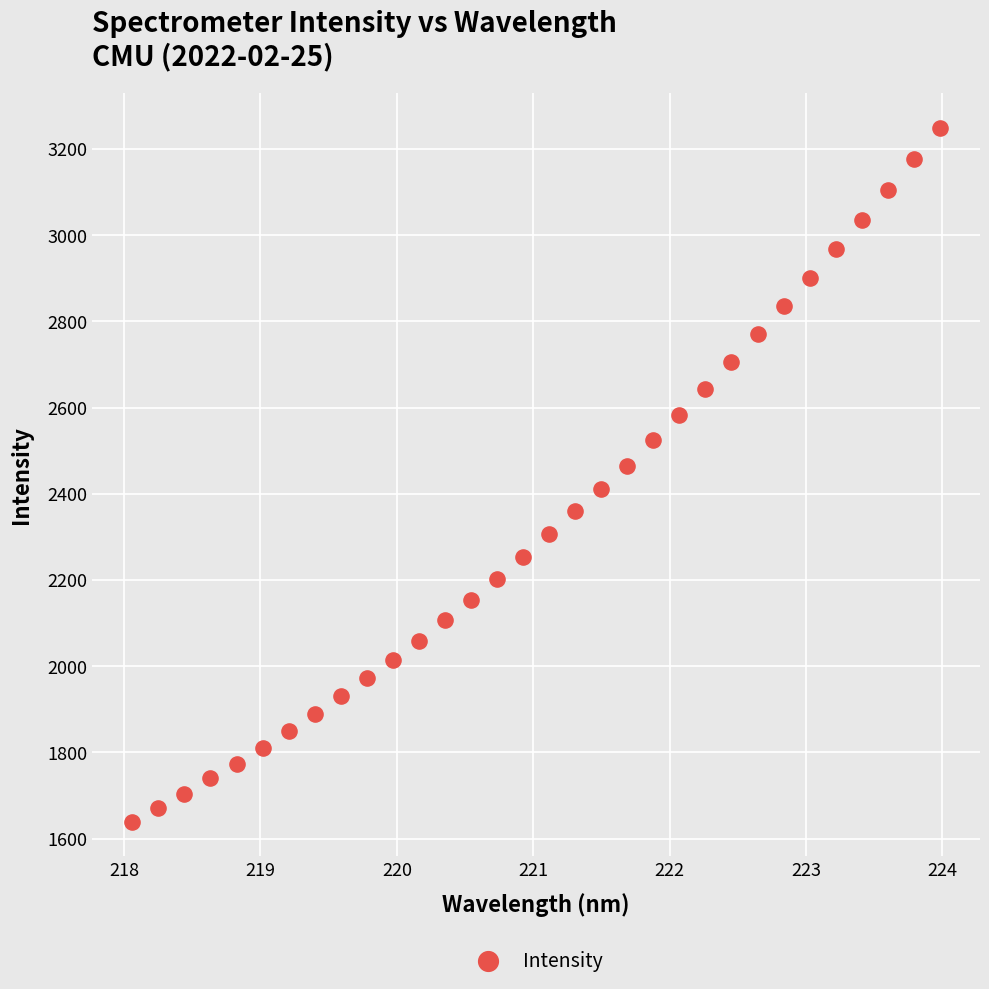

What is the range of X values (max minus min)?

5.9